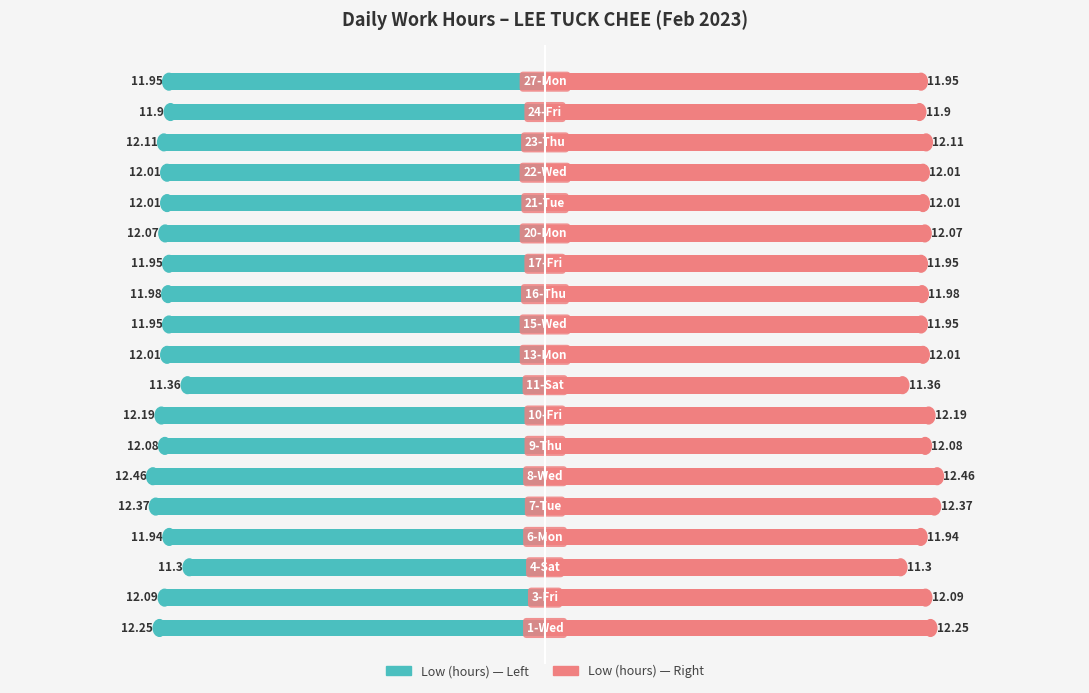

Which series changed the most between 3 and 7?

Low (hours)